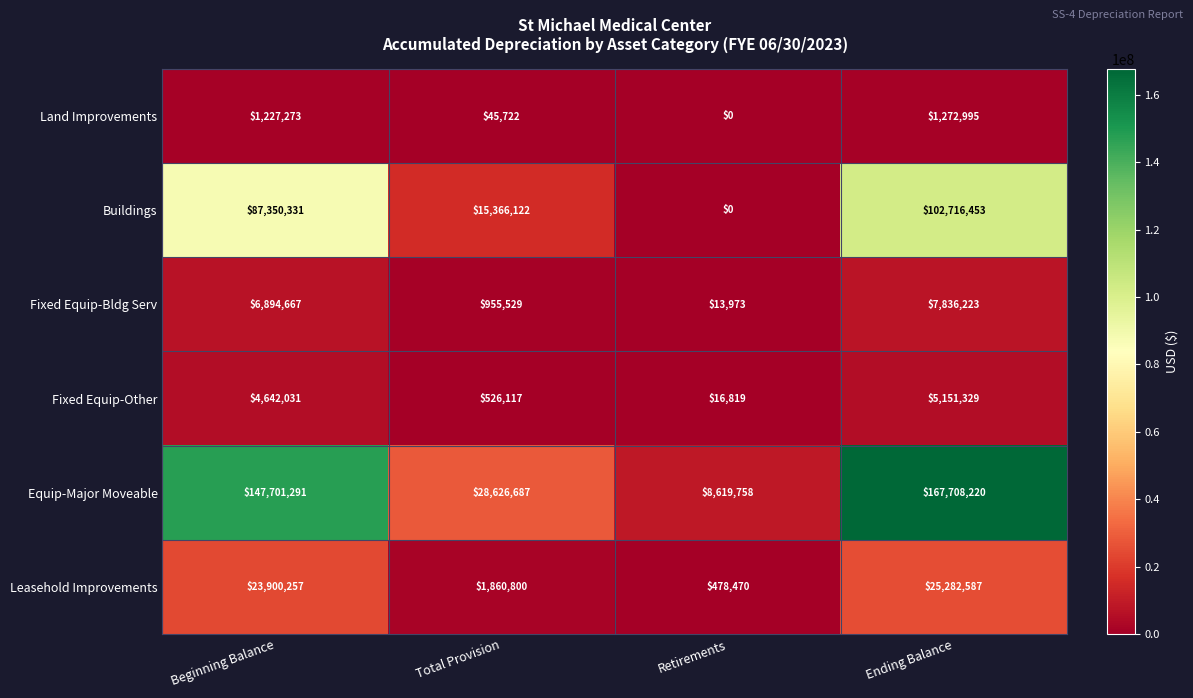

Reading left to right, extract all data points from this chart.

Land Improvements: Beginning Balance=1227273	Total Provision=45722	Retirements=0	Ending Balance=1272995
Buildings: Beginning Balance=87350331	Total Provision=15366122	Retirements=0	Ending Balance=102716453
Fixed Equip-Bldg Serv: Beginning Balance=6894667	Total Provision=955529	Retirements=13973	Ending Balance=7836223
Fixed Equip-Other: Beginning Balance=4642031	Total Provision=526117	Retirements=16819	Ending Balance=5151329
Equip-Major Moveable: Beginning Balance=147701291	Total Provision=28626687	Retirements=8619758	Ending Balance=167708220
Leasehold Improvements: Beginning Balance=23900257	Total Provision=1860800	Retirements=478470	Ending Balance=25282587